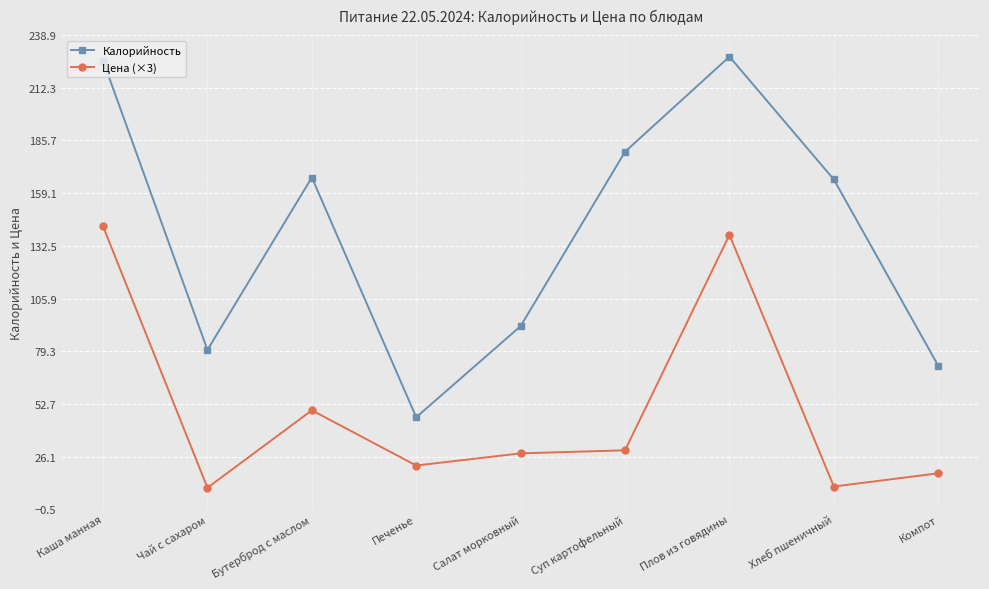

Where does the Цена (×3) series first go above 27?

Каша манная